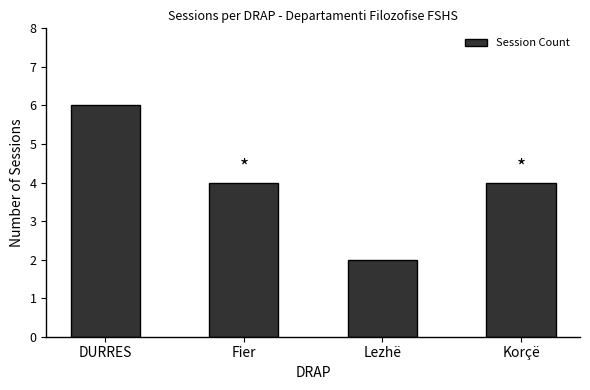

What is the label of the 2nd bar from the left?

Fier